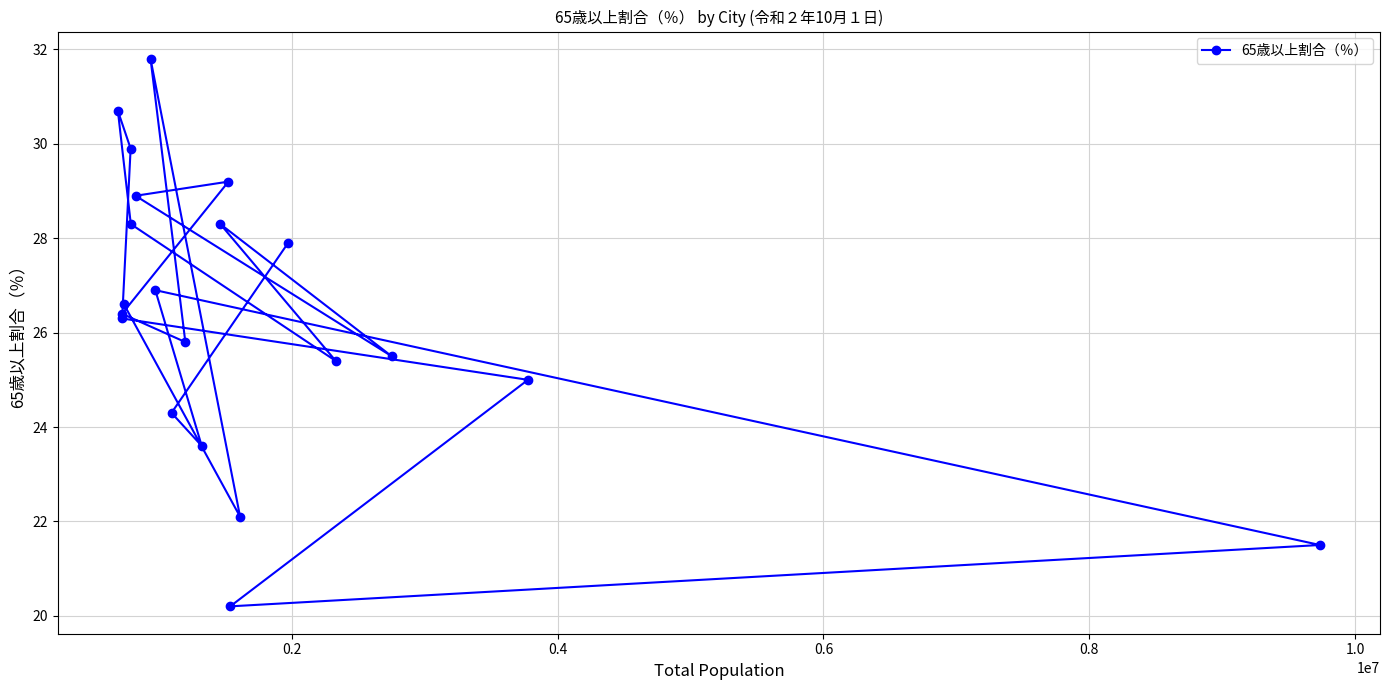

How many lines are shown in the chart?

1